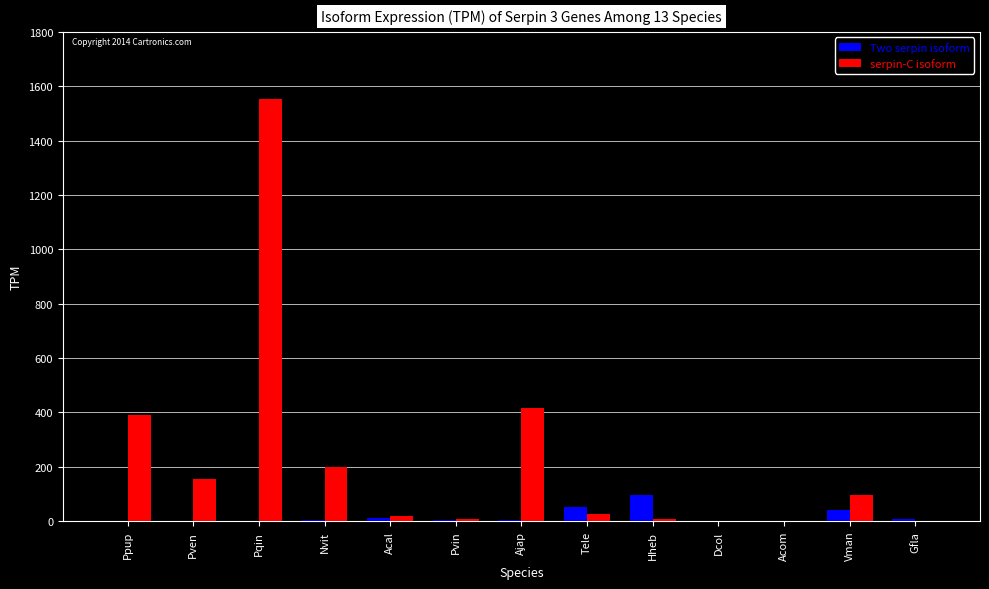

Which series changed the most between Pven and Hheb?

serpin-C isoform